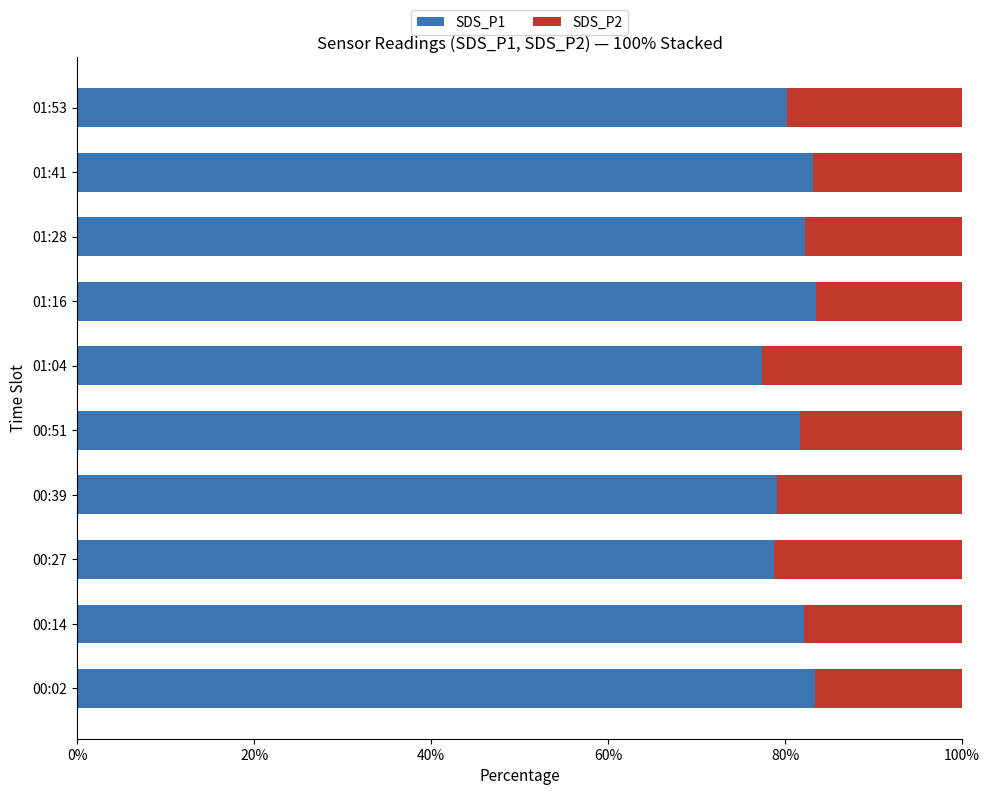

What is the sum of the SDS_P1 values at 01:16 and 00:27?

162.2